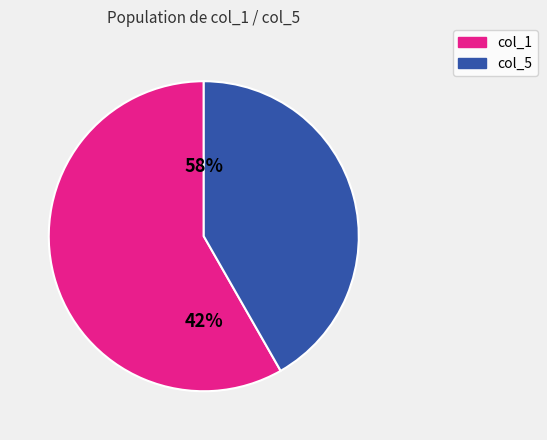

Between 9 and 5, which is larger?

5